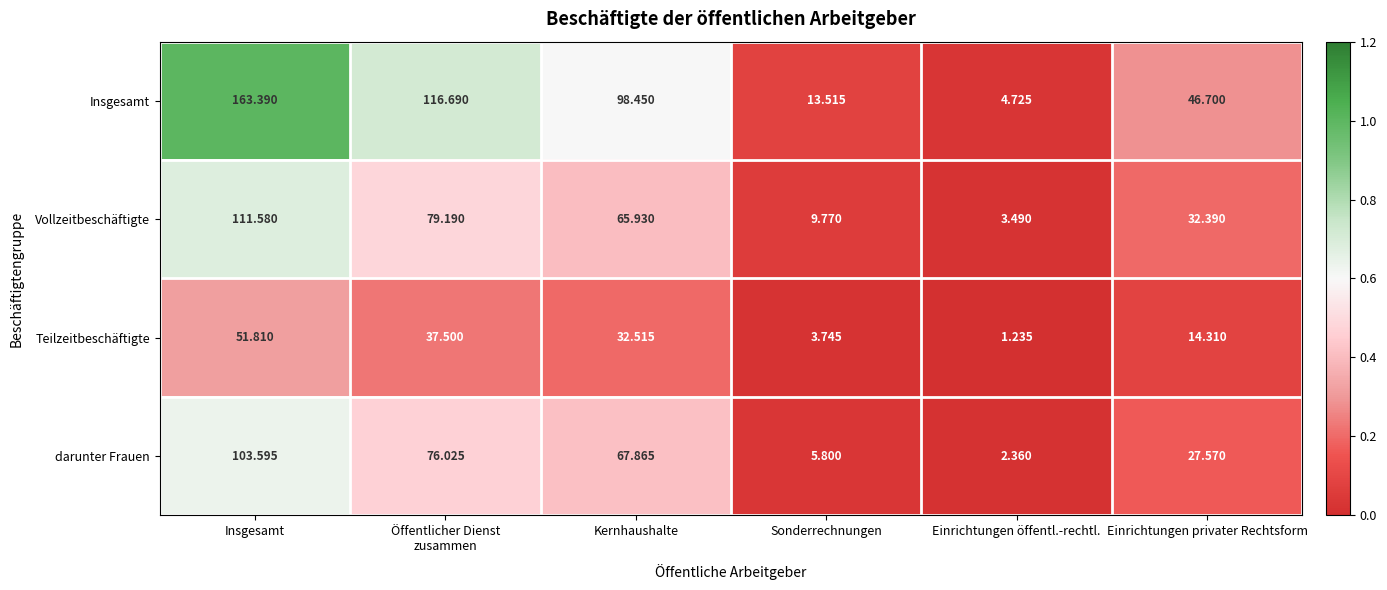

Which category has the lowest value across all series?

Einrichtungen öffentl.-rechtl.